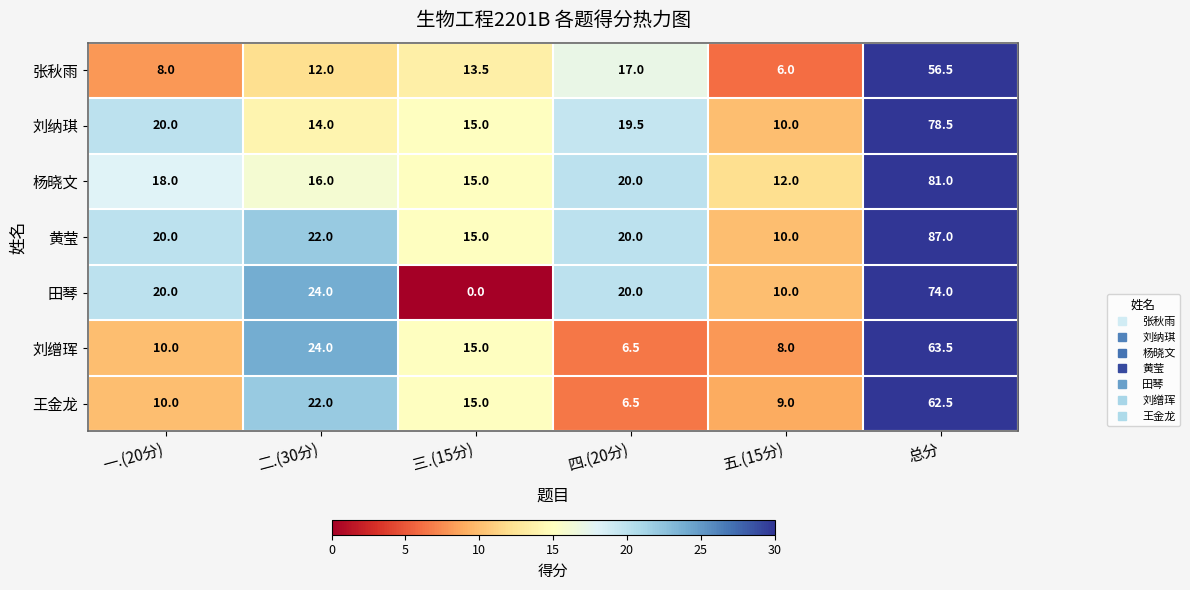

The 杨晓文 series shows 18.0 at 一.(20分). True or false?

True